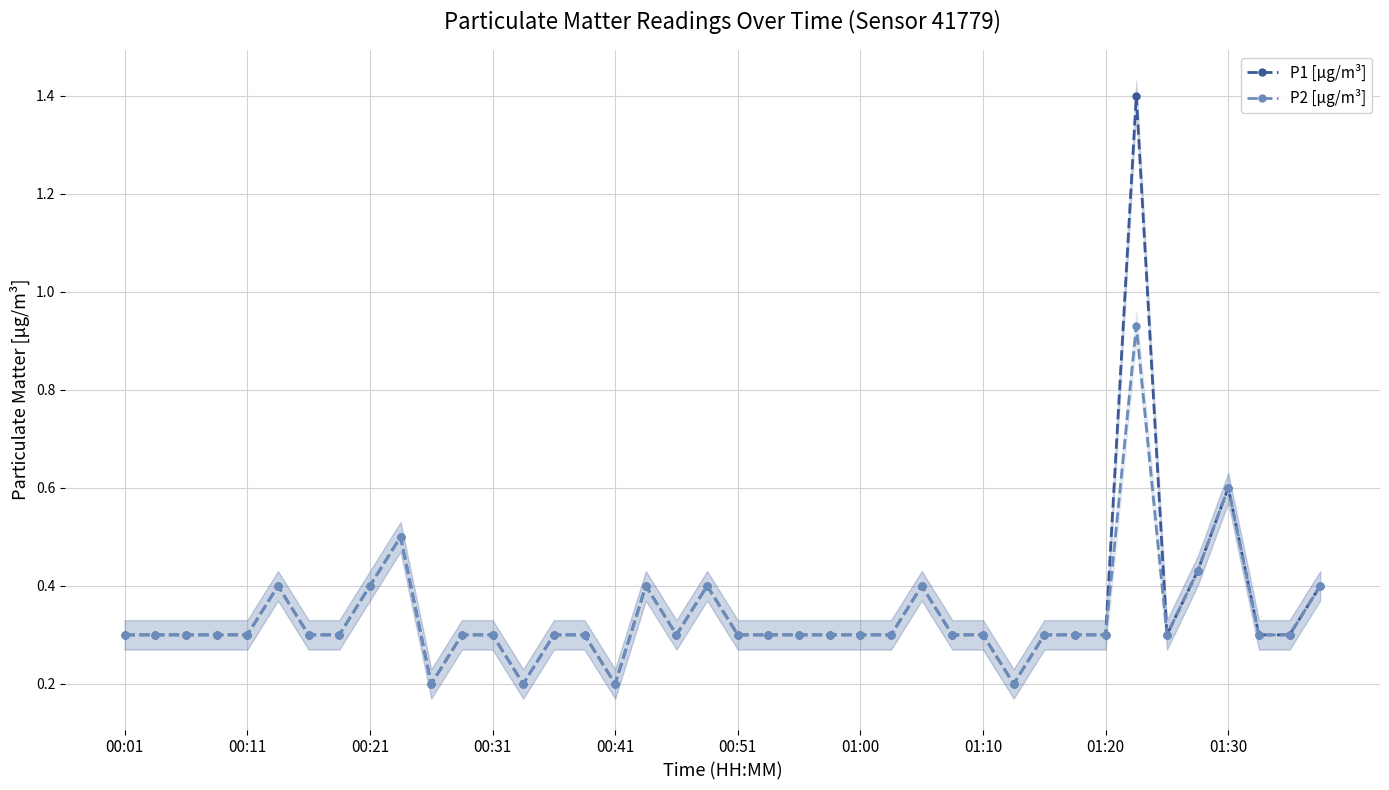

Is this an area chart (filled region under the line)?

No